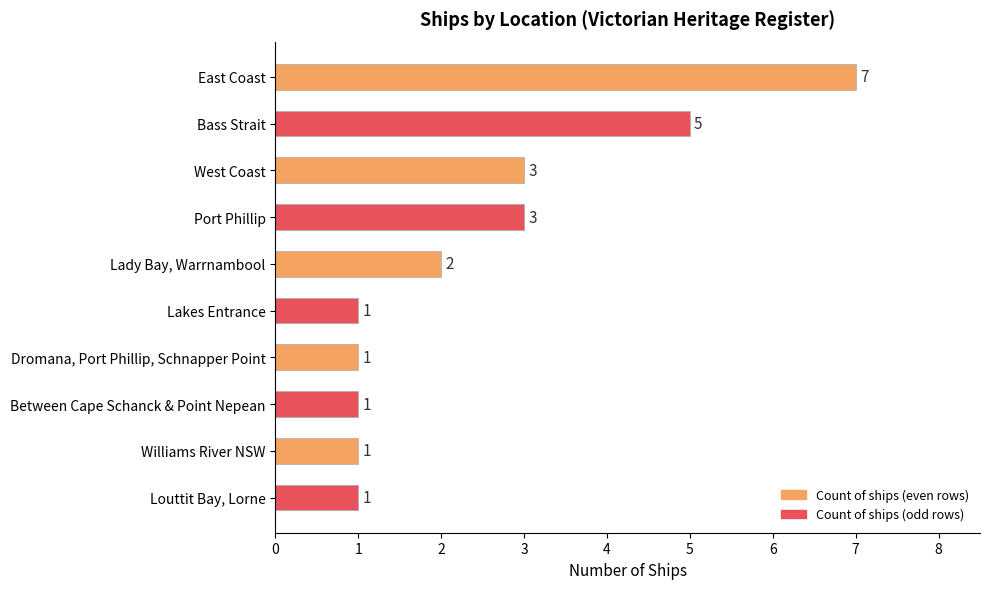

What is the difference between the maximum and minimum values?

6